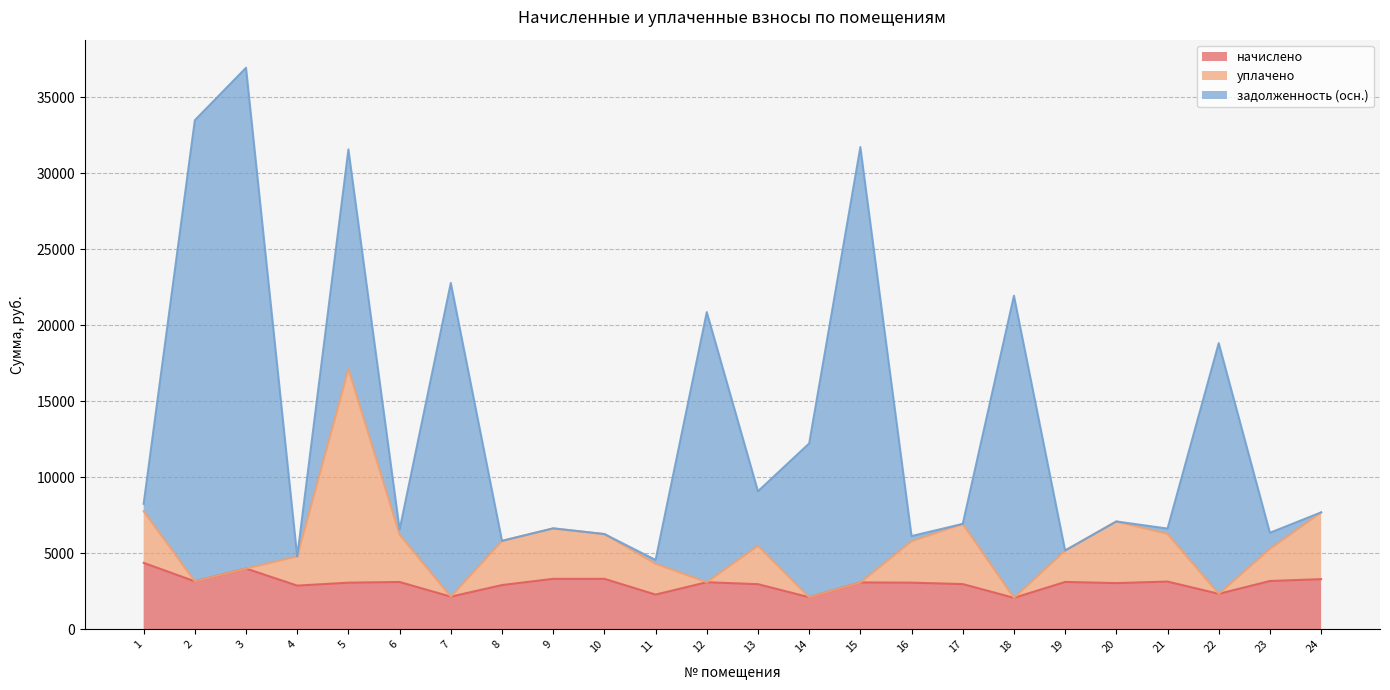

What is the maximum value for начислено?

4370.4